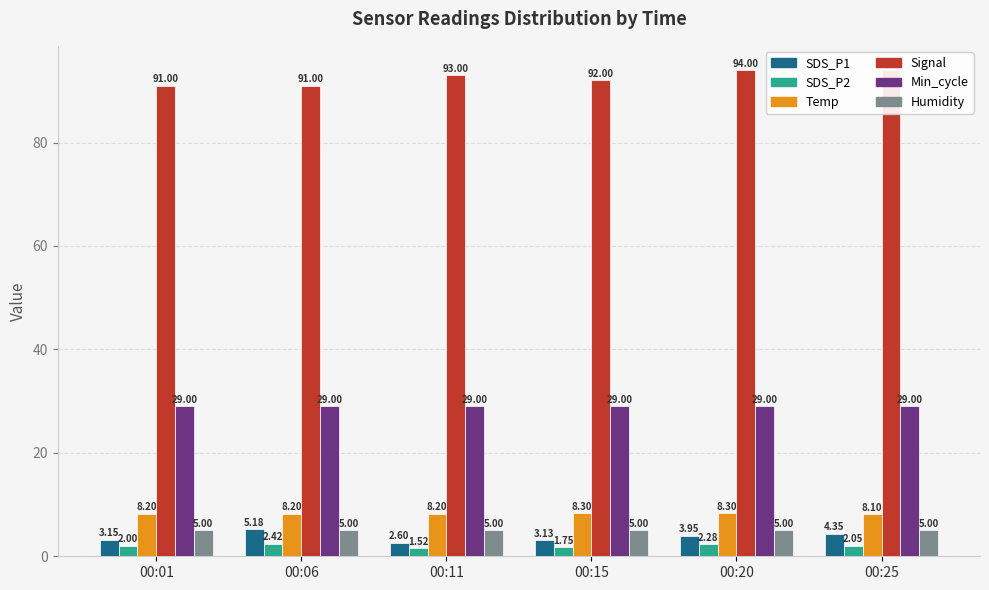

Rank the series by their maximum value, from lowest to highest.

SDS_P2, Humidity, SDS_P1, Temp, Min_cycle, Signal